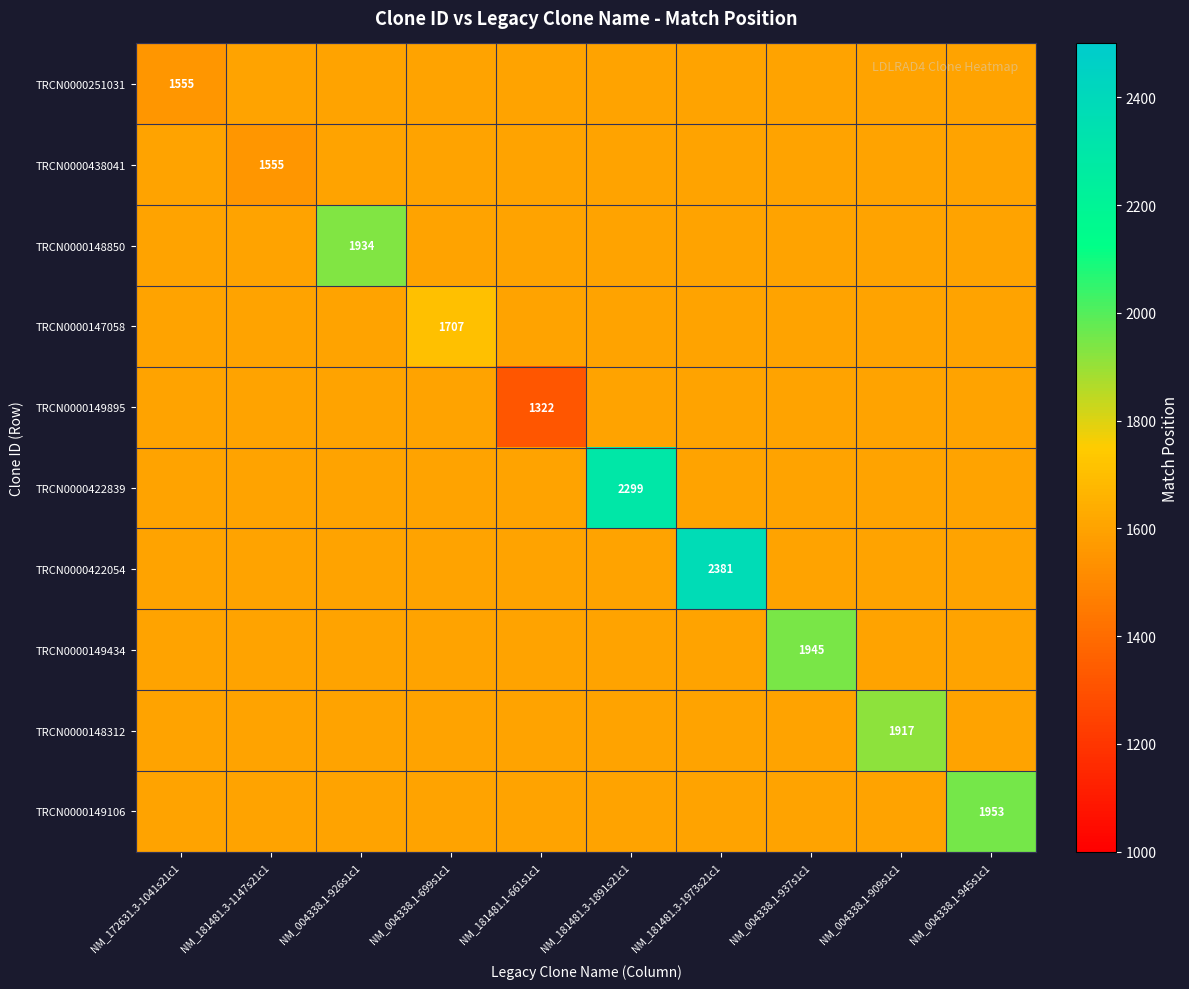

How many series are shown in this chart?

10